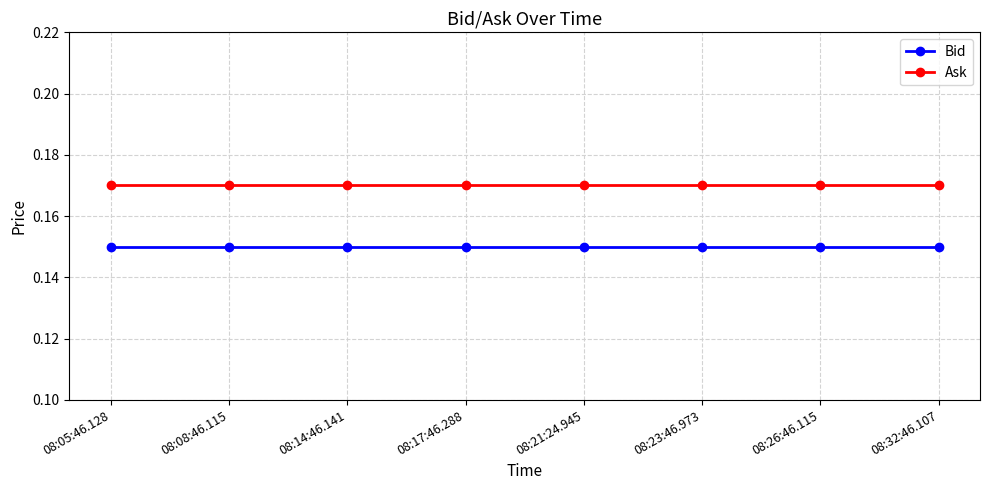

What are all the series names shown in the legend?

Bid, Ask